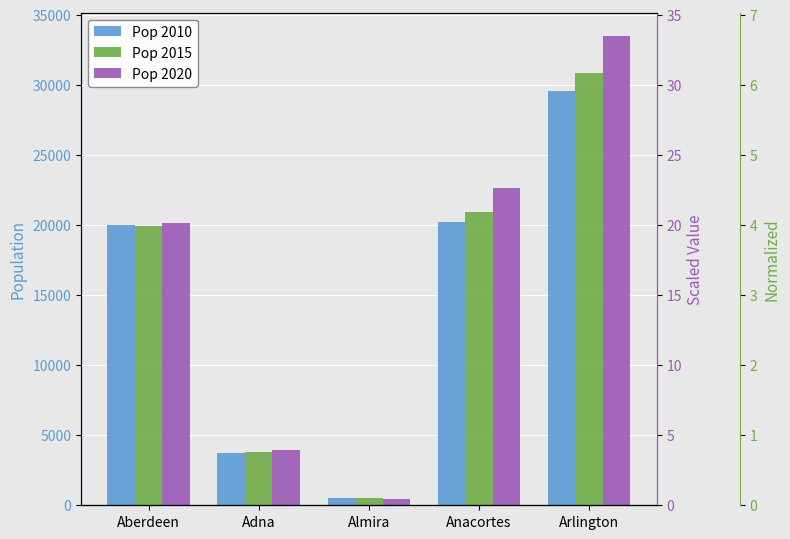

How many data points does each series have?

5